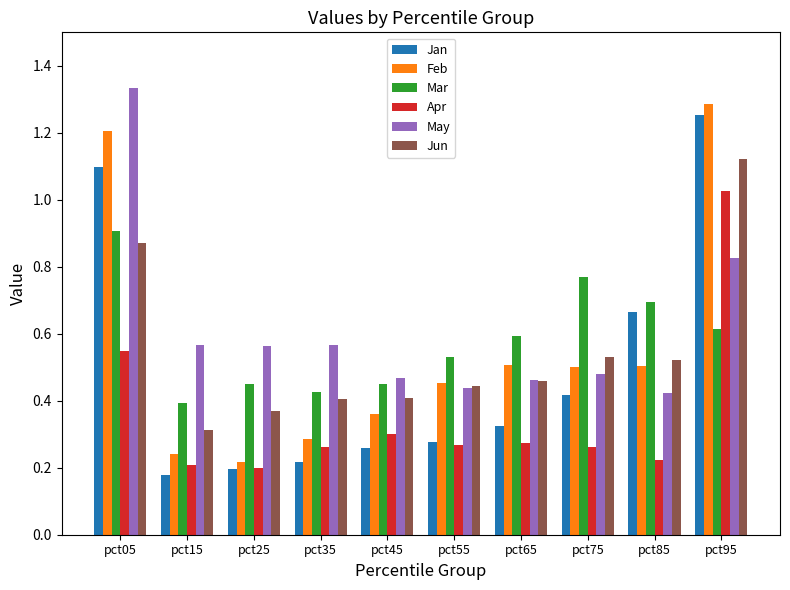

How many Jun values are between 0 and 1?

9